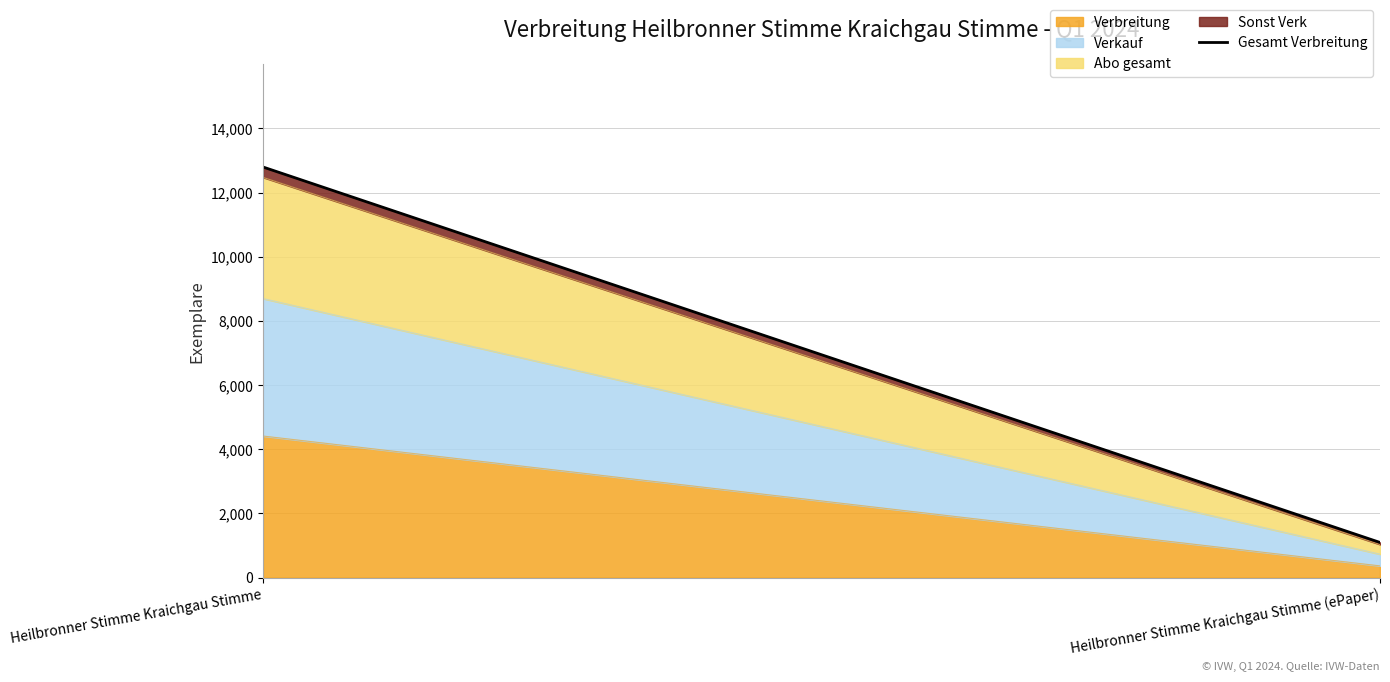

What is the sum of all values?

13891